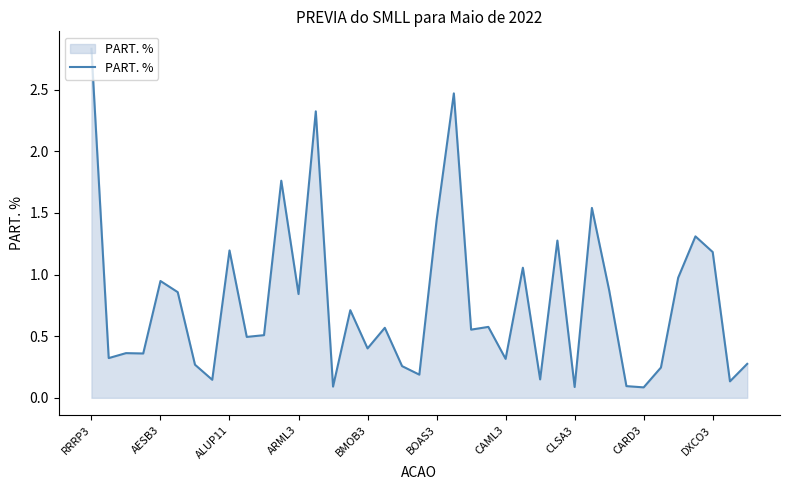

True or false: the data has more than 2 interior local peaks.

True